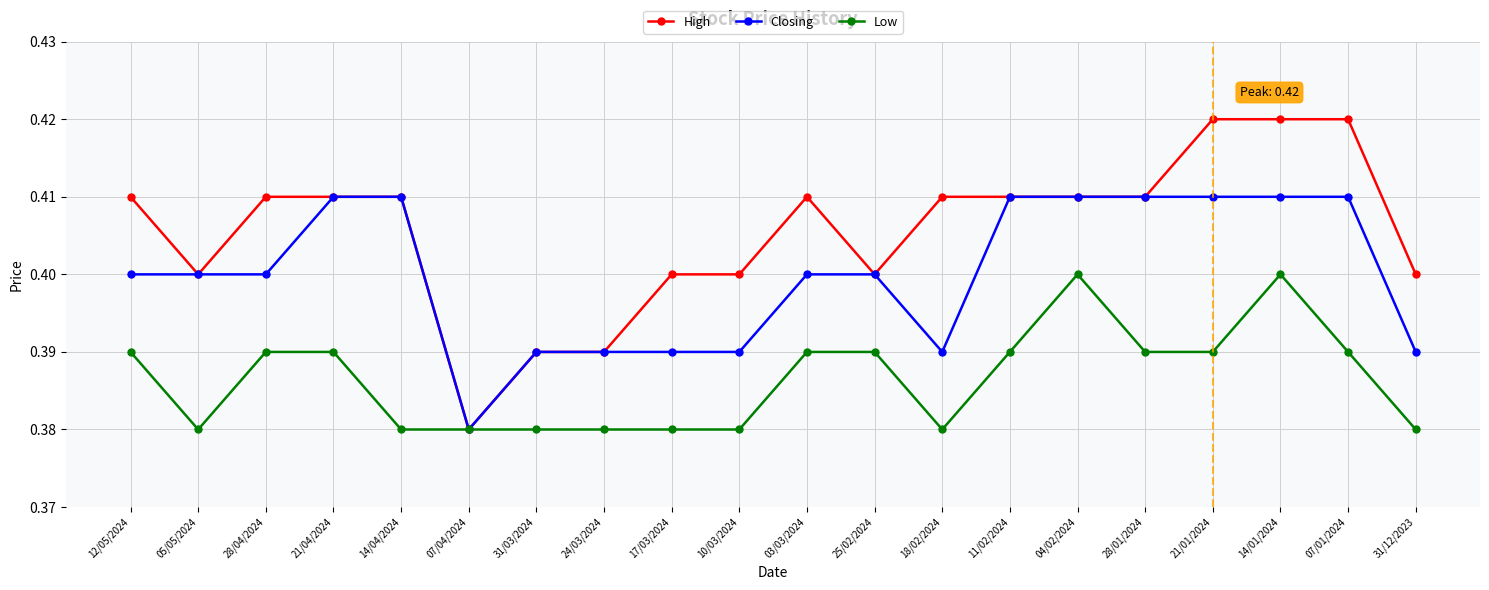

Which series has the largest total across all categories?

High